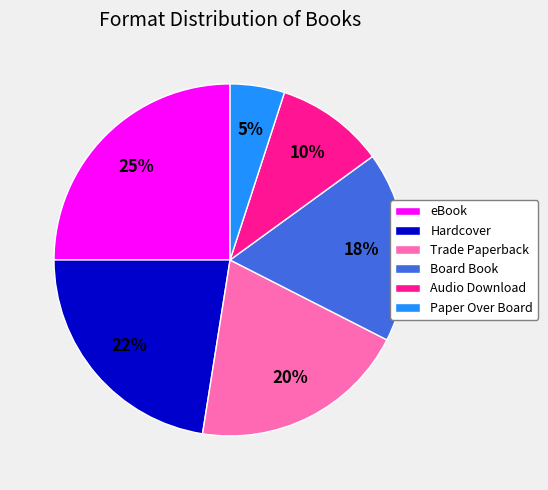

Approximately how many times larger is the value at eBook compared to Audio Download?

2.5